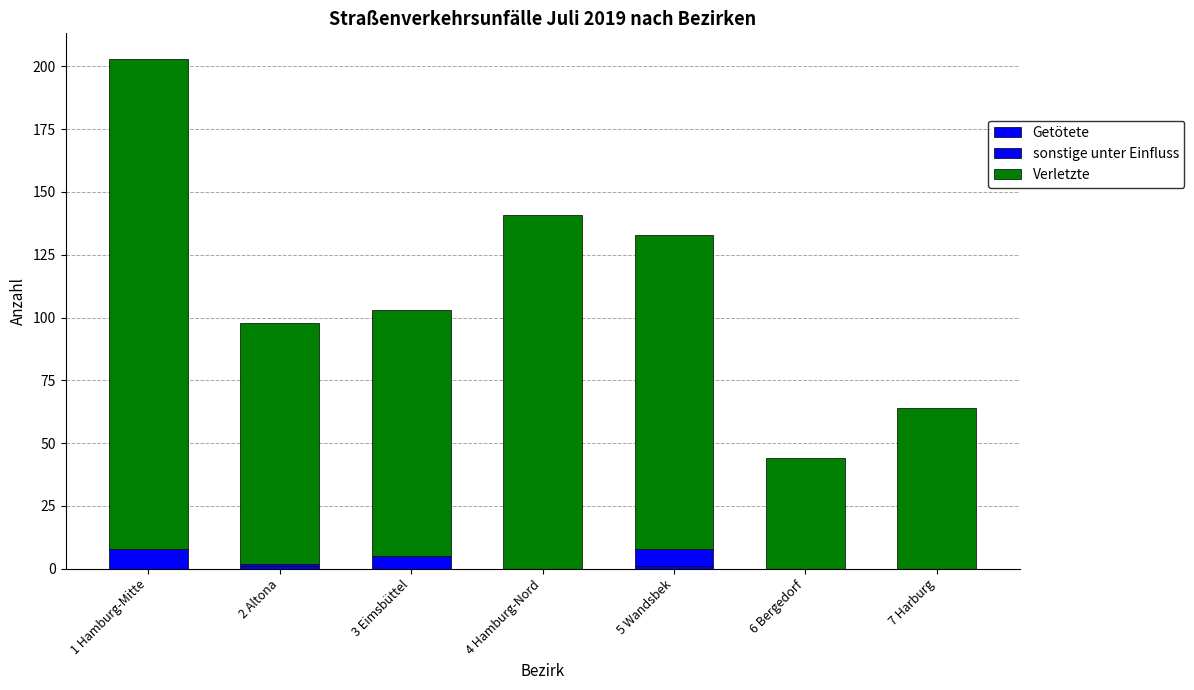

Where is Getötete nearest to the value 0?

1 Hamburg-Mitte